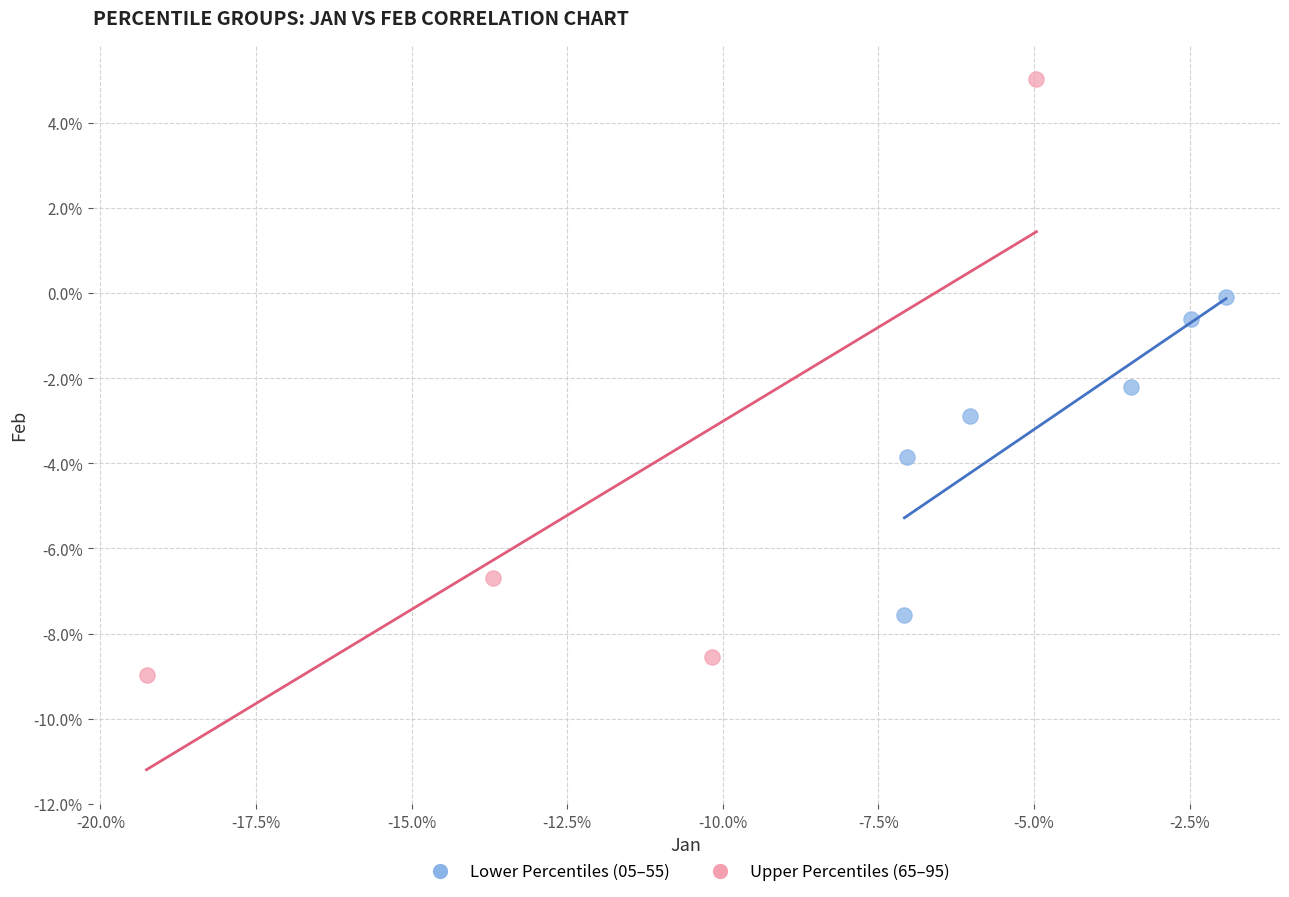

Which series contains the lowest Y value?

Upper Percentiles (65–95)